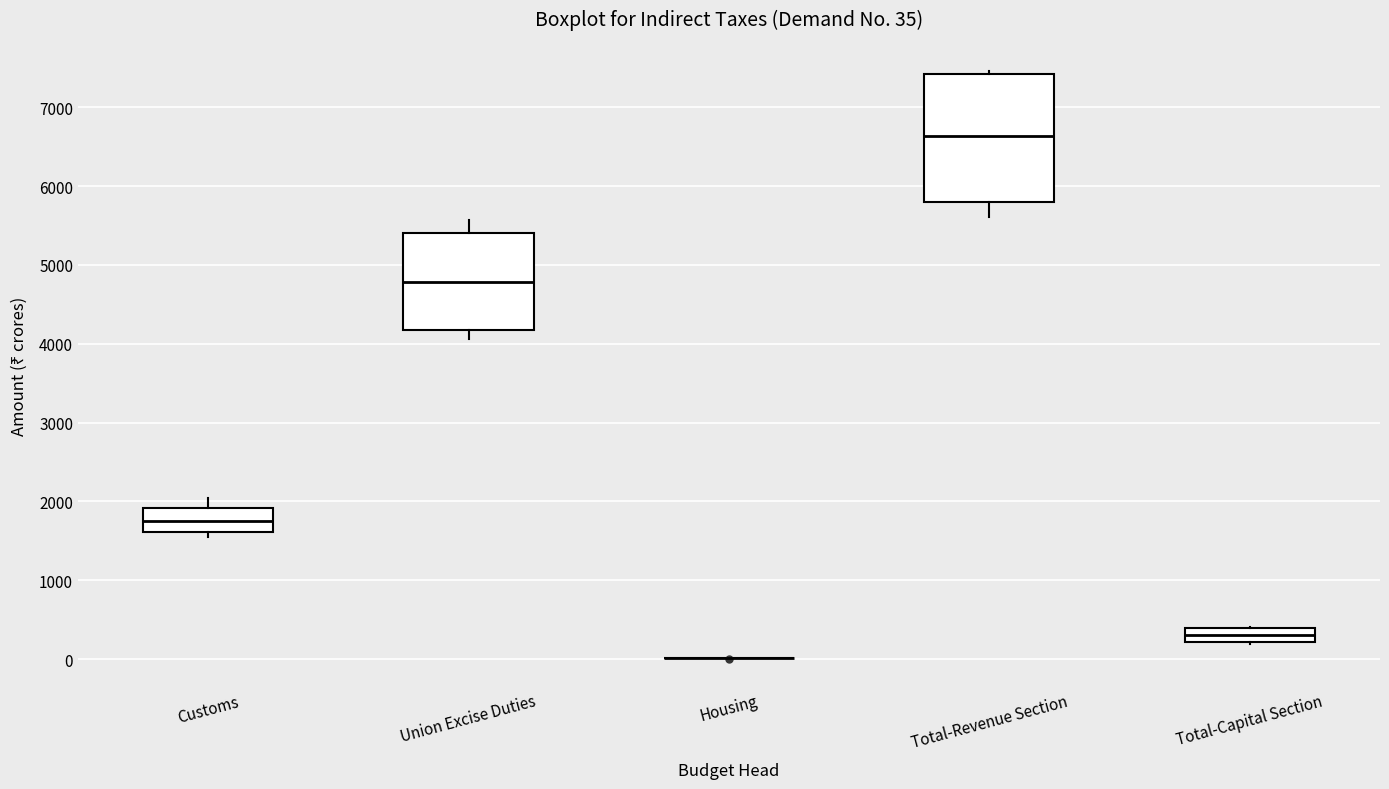

Comparing the boxes themselves (not the whiskers), which one is the tallest?

Total-Revenue Section